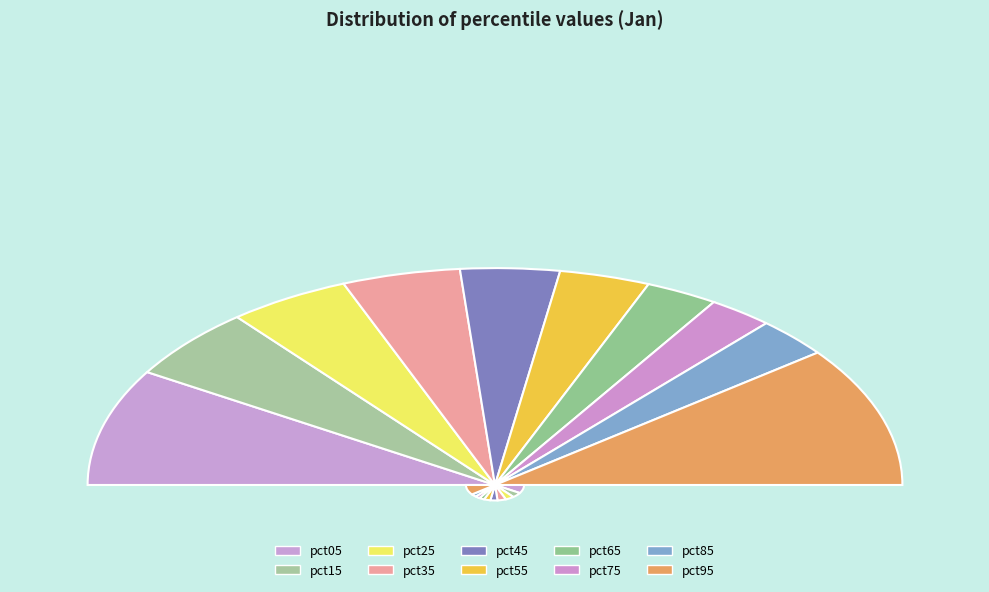

Is there any slice that represents more than half of the pie?

No